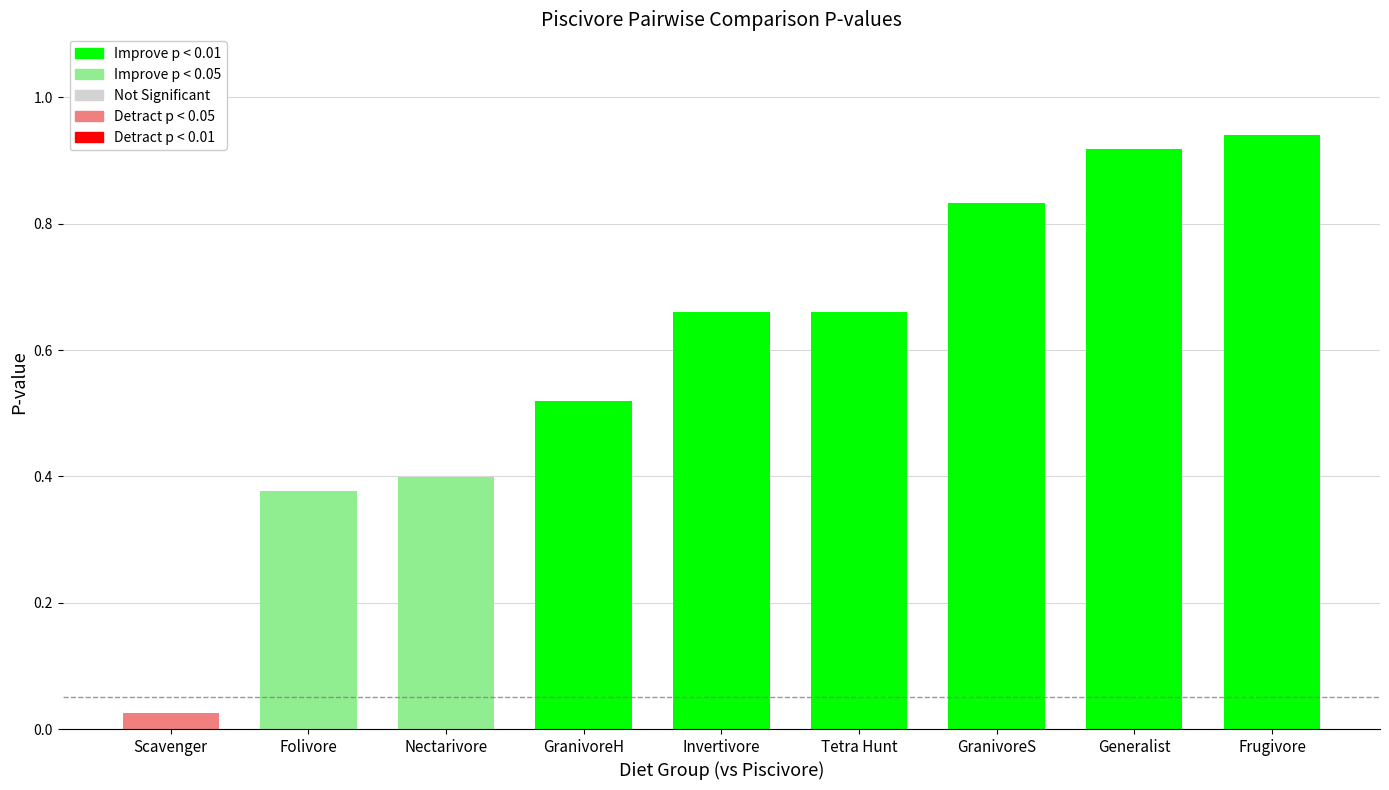

The value at Folivore is 0.5. True or false?

False